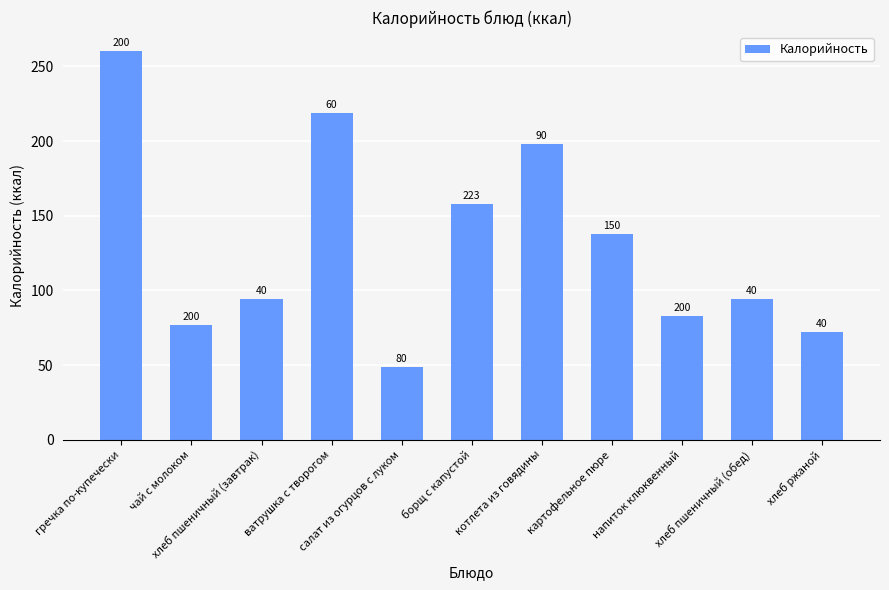

Does the chart contain any negative values?

No